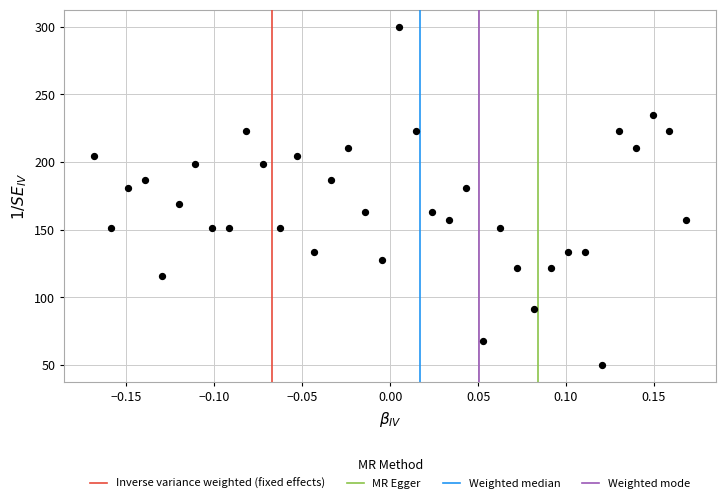

What is the range of Y values (max minus min)?

250.0